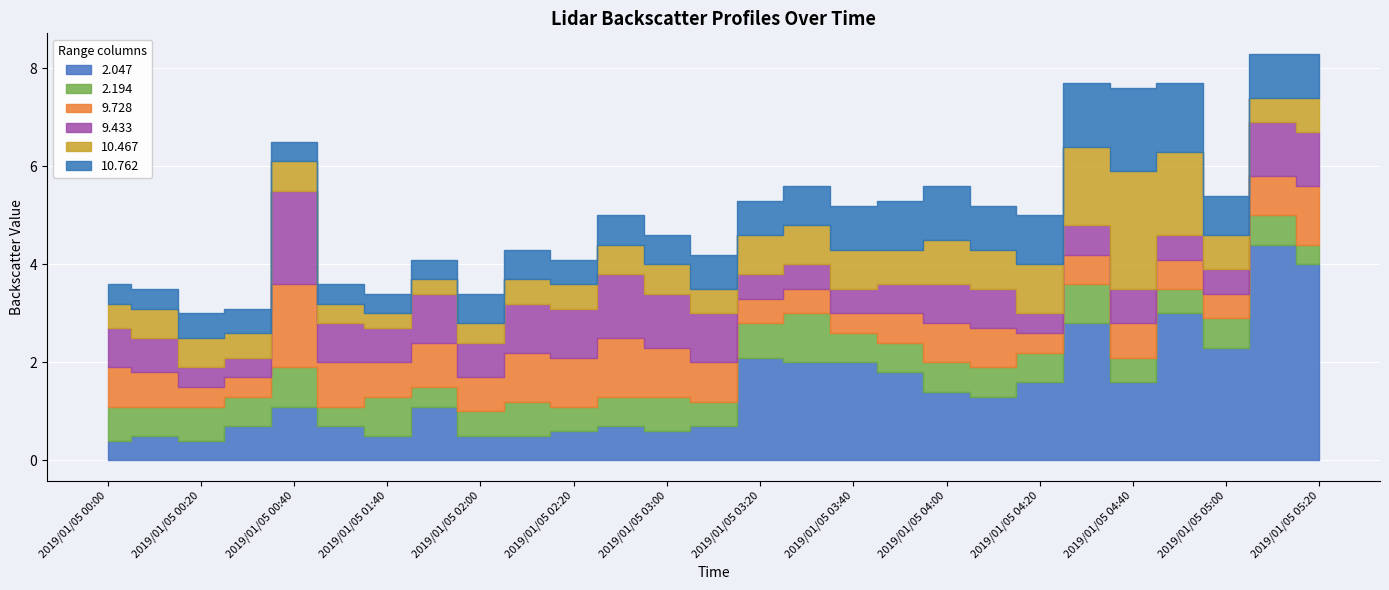

Reading left to right, list all the values displayed in this chart.

2.047: 2019/01/05 00:00=0.4	2019/01/05 00:10=0.5	2019/01/05 00:20=0.4	2019/01/05 00:30=0.7	2019/01/05 00:40=1.1	2019/01/05 01:10=0.7	2019/01/05 01:40=0.5	2019/01/05 01:50=1.1	2019/01/05 02:00=0.5	2019/01/05 02:10=0.5	2019/01/05 02:20=0.6	2019/01/05 02:30=0.7	2019/01/05 03:00=0.6	2019/01/05 03:10=0.7	2019/01/05 03:20=2.1	2019/01/05 03:30=2.0	2019/01/05 03:40=2.0	2019/01/05 03:50=1.8	2019/01/05 04:00=1.4	2019/01/05 04:10=1.3	2019/01/05 04:20=1.6	2019/01/05 04:30=2.8	2019/01/05 04:40=1.6	2019/01/05 04:50=3.0	2019/01/05 05:00=2.3	2019/01/05 05:10=4.4	2019/01/05 05:20=4.0
2.194: 2019/01/05 00:00=0.7	2019/01/05 00:10=0.6	2019/01/05 00:20=0.7	2019/01/05 00:30=0.6	2019/01/05 00:40=0.8	2019/01/05 01:10=0.4	2019/01/05 01:40=0.8	2019/01/05 01:50=0.4	2019/01/05 02:00=0.5	2019/01/05 02:10=0.7	2019/01/05 02:20=0.5	2019/01/05 02:30=0.6	2019/01/05 03:00=0.7	2019/01/05 03:10=0.5	2019/01/05 03:20=0.7	2019/01/05 03:30=1.0	2019/01/05 03:40=0.6	2019/01/05 03:50=0.6	2019/01/05 04:00=0.6	2019/01/05 04:10=0.6	2019/01/05 04:20=0.6	2019/01/05 04:30=0.8	2019/01/05 04:40=0.5	2019/01/05 04:50=0.5	2019/01/05 05:00=0.6	2019/01/05 05:10=0.6	2019/01/05 05:20=0.4
9.728: 2019/01/05 00:00=0.8	2019/01/05 00:10=0.7	2019/01/05 00:20=0.4	2019/01/05 00:30=0.4	2019/01/05 00:40=1.7	2019/01/05 01:10=0.9	2019/01/05 01:40=0.7	2019/01/05 01:50=0.9	2019/01/05 02:00=0.7	2019/01/05 02:10=1.0	2019/01/05 02:20=1.0	2019/01/05 02:30=1.2	2019/01/05 03:00=1.0	2019/01/05 03:10=0.8	2019/01/05 03:20=0.5	2019/01/05 03:30=0.5	2019/01/05 03:40=0.4	2019/01/05 03:50=0.6	2019/01/05 04:00=0.8	2019/01/05 04:10=0.8	2019/01/05 04:20=0.4	2019/01/05 04:30=0.6	2019/01/05 04:40=0.7	2019/01/05 04:50=0.6	2019/01/05 05:00=0.5	2019/01/05 05:10=0.8	2019/01/05 05:20=1.2
9.433: 2019/01/05 00:00=0.8	2019/01/05 00:10=0.7	2019/01/05 00:20=0.4	2019/01/05 00:30=0.4	2019/01/05 00:40=1.9	2019/01/05 01:10=0.8	2019/01/05 01:40=0.7	2019/01/05 01:50=1.0	2019/01/05 02:00=0.7	2019/01/05 02:10=1.0	2019/01/05 02:20=1.0	2019/01/05 02:30=1.3	2019/01/05 03:00=1.1	2019/01/05 03:10=1.0	2019/01/05 03:20=0.5	2019/01/05 03:30=0.5	2019/01/05 03:40=0.5	2019/01/05 03:50=0.6	2019/01/05 04:00=0.8	2019/01/05 04:10=0.8	2019/01/05 04:20=0.4	2019/01/05 04:30=0.6	2019/01/05 04:40=0.7	2019/01/05 04:50=0.5	2019/01/05 05:00=0.5	2019/01/05 05:10=1.1	2019/01/05 05:20=1.1
10.467: 2019/01/05 00:00=0.5	2019/01/05 00:10=0.6	2019/01/05 00:20=0.6	2019/01/05 00:30=0.5	2019/01/05 00:40=0.6	2019/01/05 01:10=0.4	2019/01/05 01:40=0.3	2019/01/05 01:50=0.3	2019/01/05 02:00=0.4	2019/01/05 02:10=0.5	2019/01/05 02:20=0.5	2019/01/05 02:30=0.6	2019/01/05 03:00=0.6	2019/01/05 03:10=0.5	2019/01/05 03:20=0.8	2019/01/05 03:30=0.8	2019/01/05 03:40=0.8	2019/01/05 03:50=0.7	2019/01/05 04:00=0.9	2019/01/05 04:10=0.8	2019/01/05 04:20=1.0	2019/01/05 04:30=1.6	2019/01/05 04:40=2.4	2019/01/05 04:50=1.7	2019/01/05 05:00=0.7	2019/01/05 05:10=0.5	2019/01/05 05:20=0.7
10.762: 2019/01/05 00:00=0.4	2019/01/05 00:10=0.4	2019/01/05 00:20=0.5	2019/01/05 00:30=0.5	2019/01/05 00:40=0.4	2019/01/05 01:10=0.4	2019/01/05 01:40=0.4	2019/01/05 01:50=0.4	2019/01/05 02:00=0.6	2019/01/05 02:10=0.6	2019/01/05 02:20=0.5	2019/01/05 02:30=0.6	2019/01/05 03:00=0.6	2019/01/05 03:10=0.7	2019/01/05 03:20=0.7	2019/01/05 03:30=0.8	2019/01/05 03:40=0.9	2019/01/05 03:50=1.0	2019/01/05 04:00=1.1	2019/01/05 04:10=0.9	2019/01/05 04:20=1.0	2019/01/05 04:30=1.3	2019/01/05 04:40=1.7	2019/01/05 04:50=1.4	2019/01/05 05:00=0.8	2019/01/05 05:10=0.9	2019/01/05 05:20=0.9